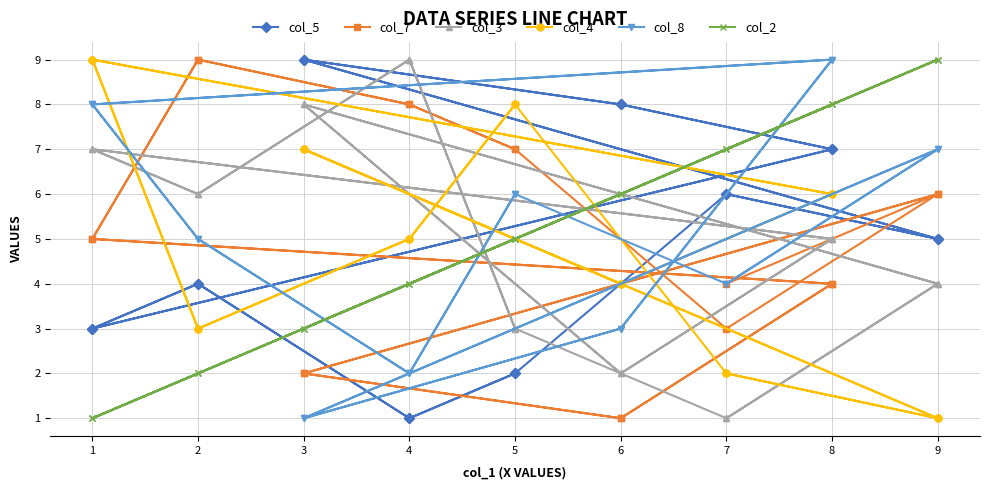

Is this an area chart (filled region under the line)?

No